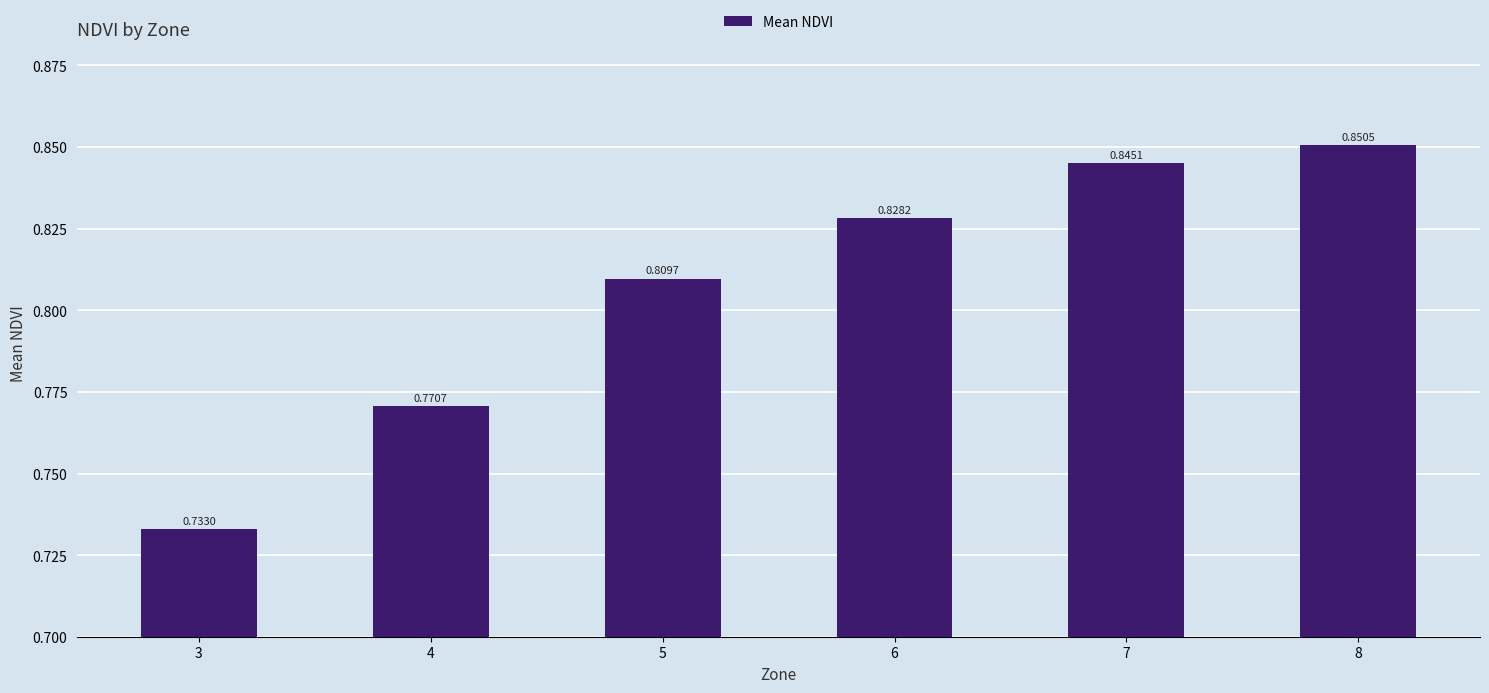

Between 7 and 6, which is larger?

7